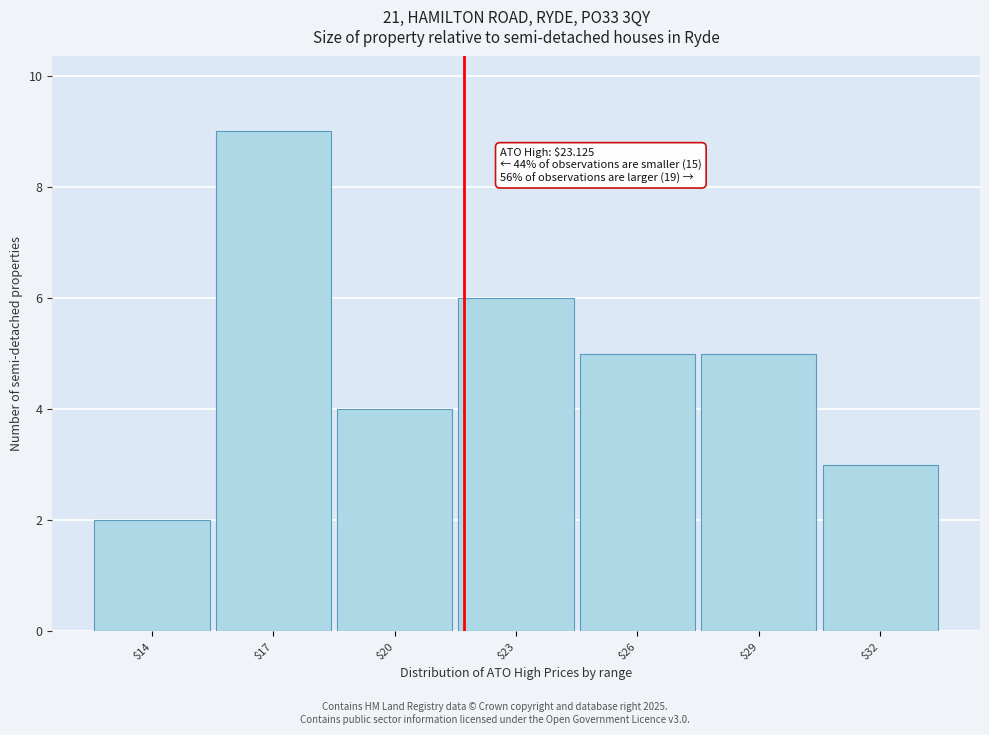

Reading left to right, transcribe all the data shown in this chart.

2	9	4	6	5	5	3